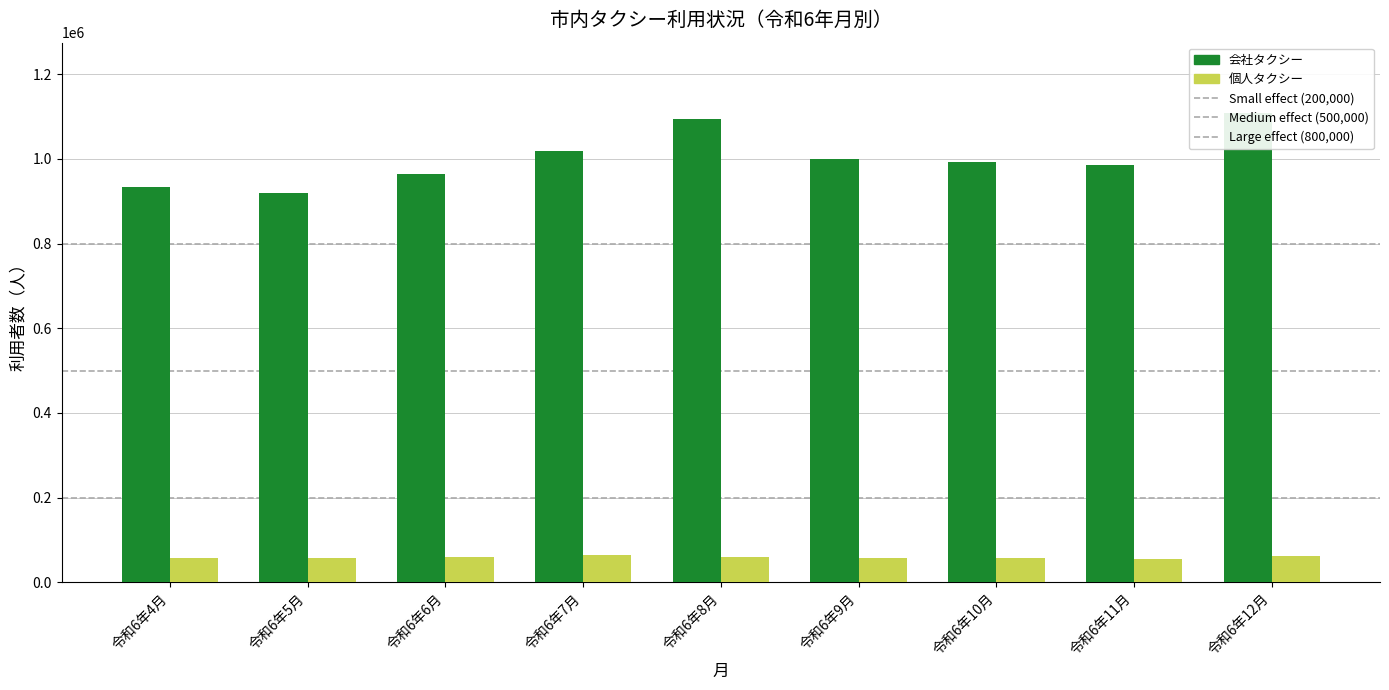

What is the value of the 会社タクシー bar at the 3rd from the left?

963849